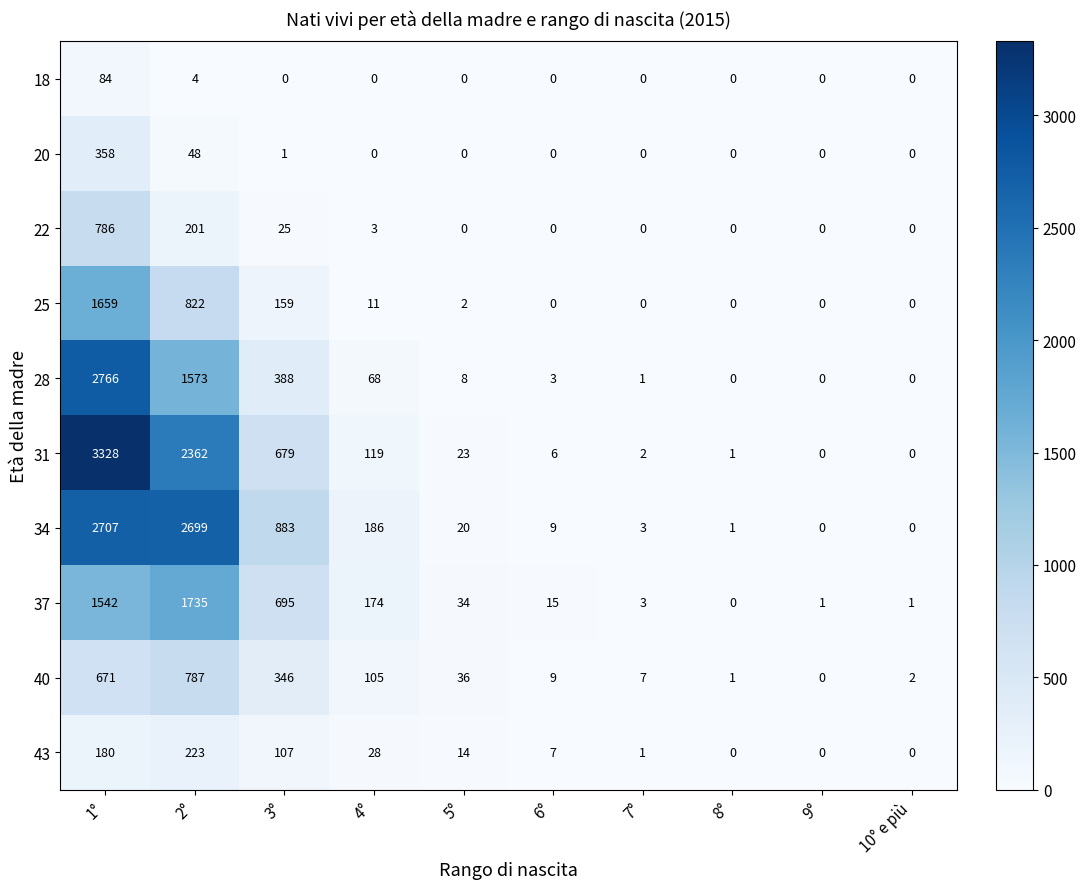

The value of 43 at 8° is 0. True or false?

True